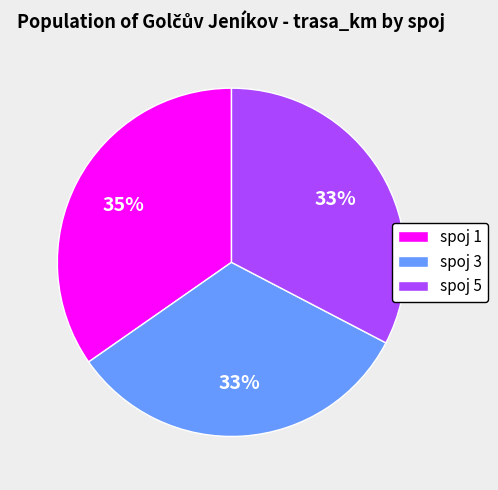

To the nearest percent, what portion does spoj 1 represent?

35%